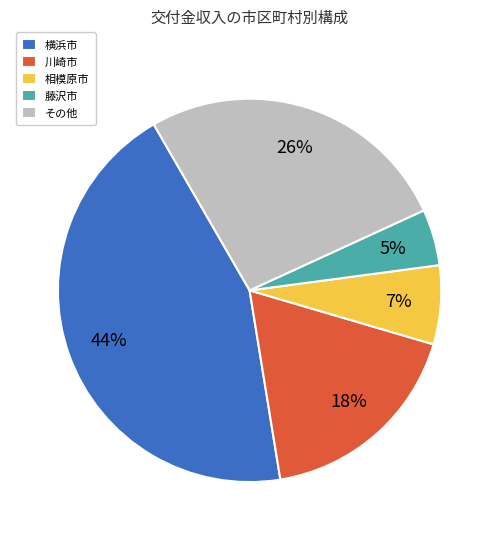

Is there a majority slice in this chart?

No